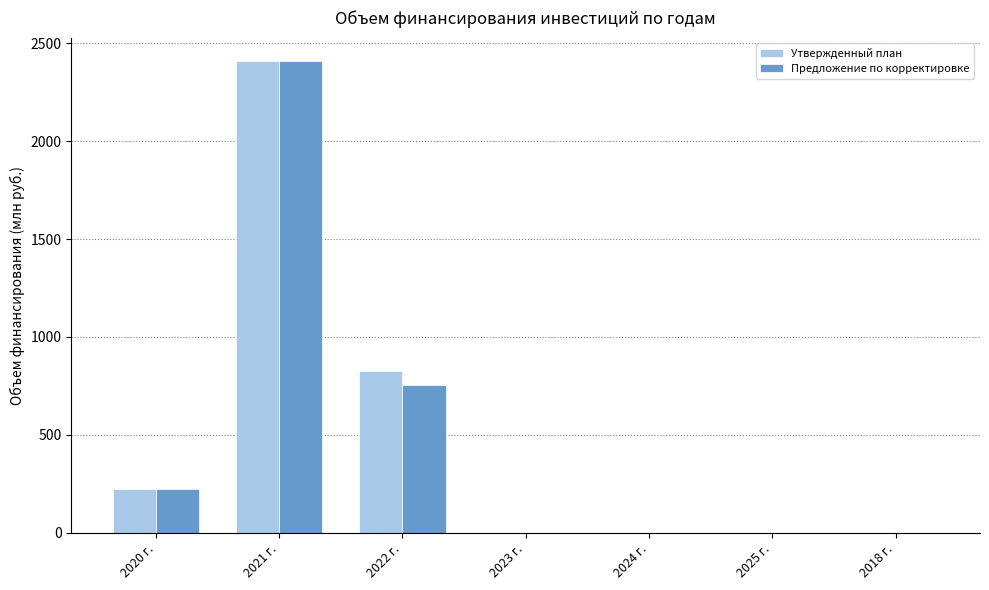

Reading left to right, extract all data points from this chart.

Утвержденный план: 2020 г.=223.5	2021 г.=2407.6	2022 г.=828.3	2023 г.=0.0	2024 г.=0.0	2025 г.=0.0	2018 г.=0.0
Предложение по корректировке: 2020 г.=223.5	2021 г.=2407.6	2022 г.=756.3	2023 г.=0.0	2024 г.=0.0	2025 г.=0.0	2018 г.=0.0